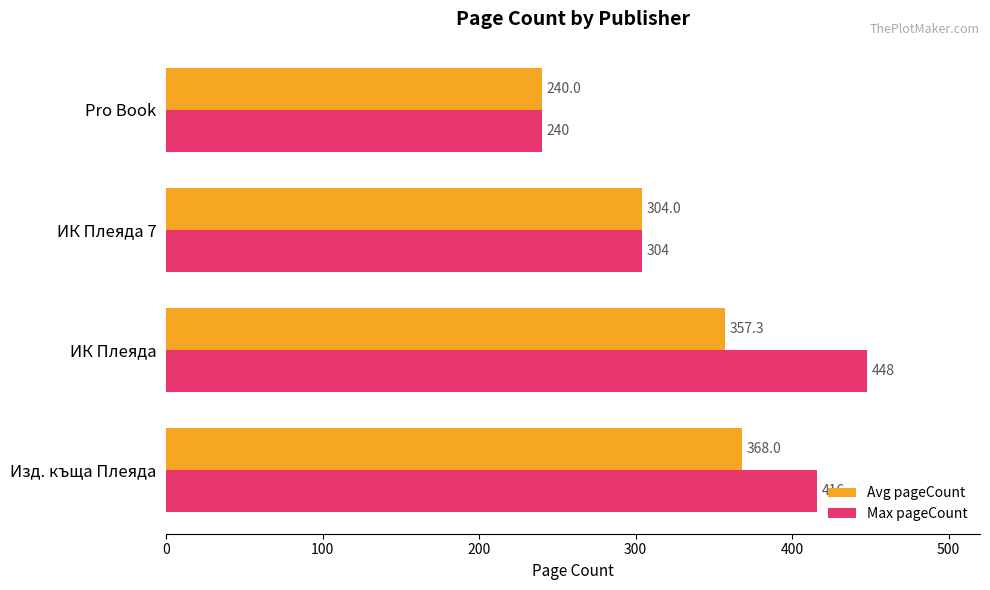

At which label is Max pageCount closest to 344?

ИК Плеяда 7